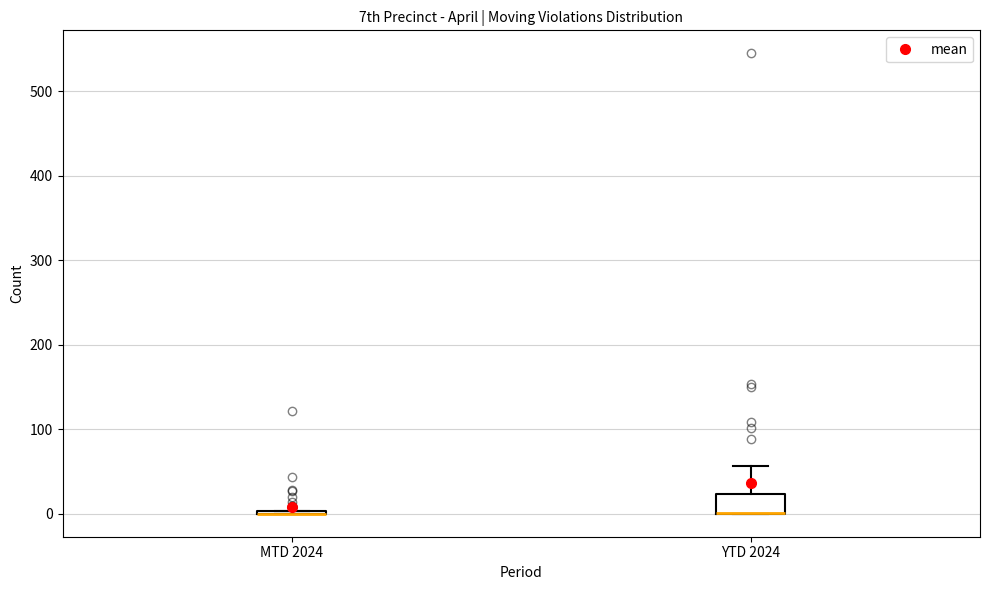

Reading left to right, transcribe this box plot: for each box, give where its median line is, the range the box spans, and where its two whiskers end, as read against the y-axis. The values are not printed on the chart, so give them approximately, as read against the axis.

MTD 2024: box collapsed to a line at 0, whiskers 0 to 0
YTD 2024: median 0 (drawn on the box's lower edge), box 0 to 20, whiskers 0 to 60